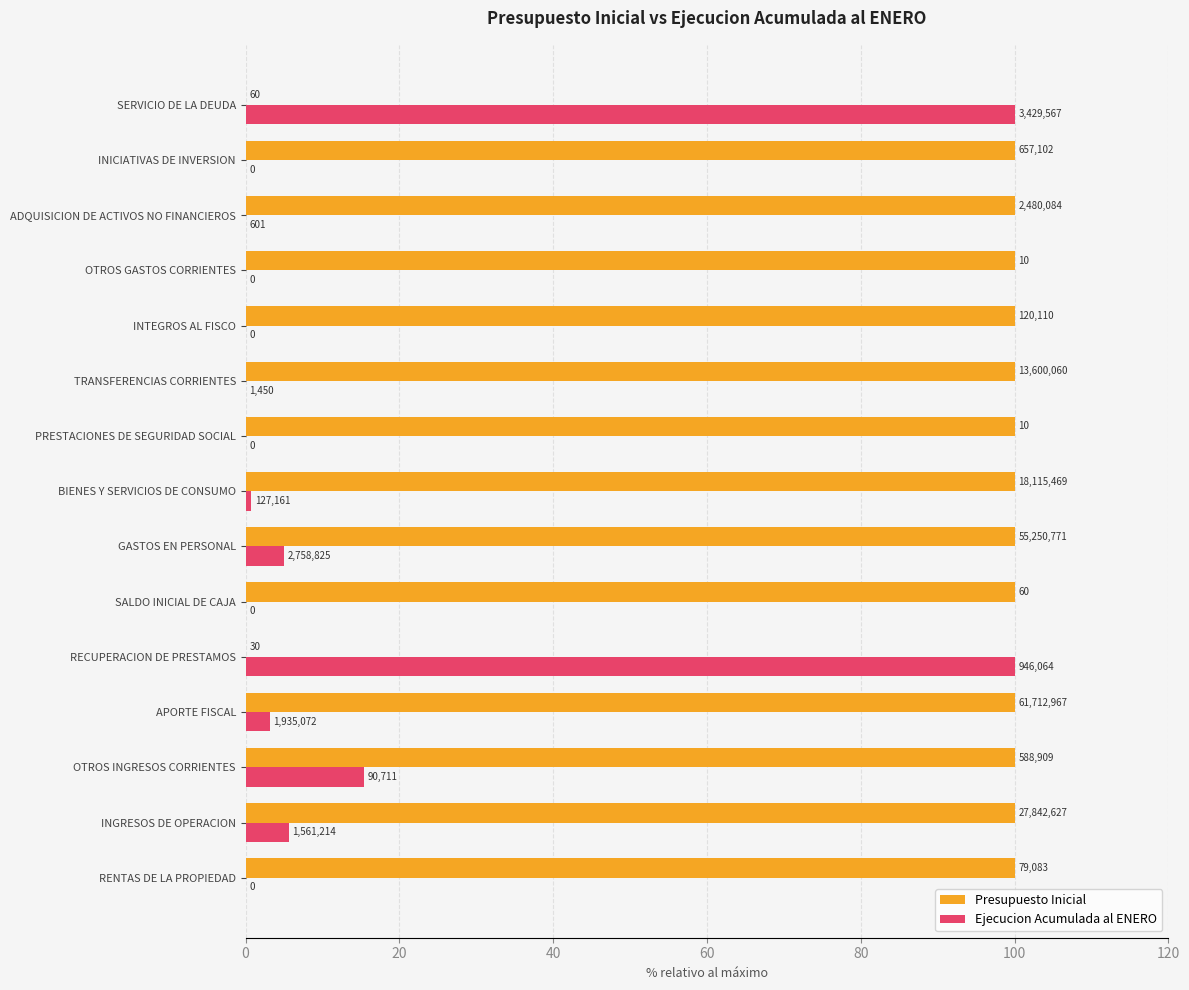

What are all the series names shown in the legend?

Presupuesto Inicial, Ejecucion Acumulada al ENERO